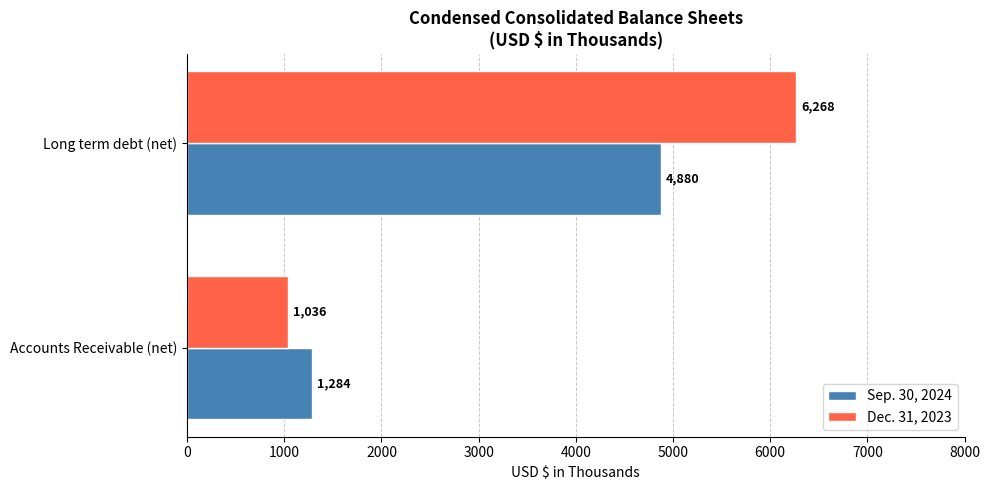

At how many categories does at least one series exceed 5854?

1